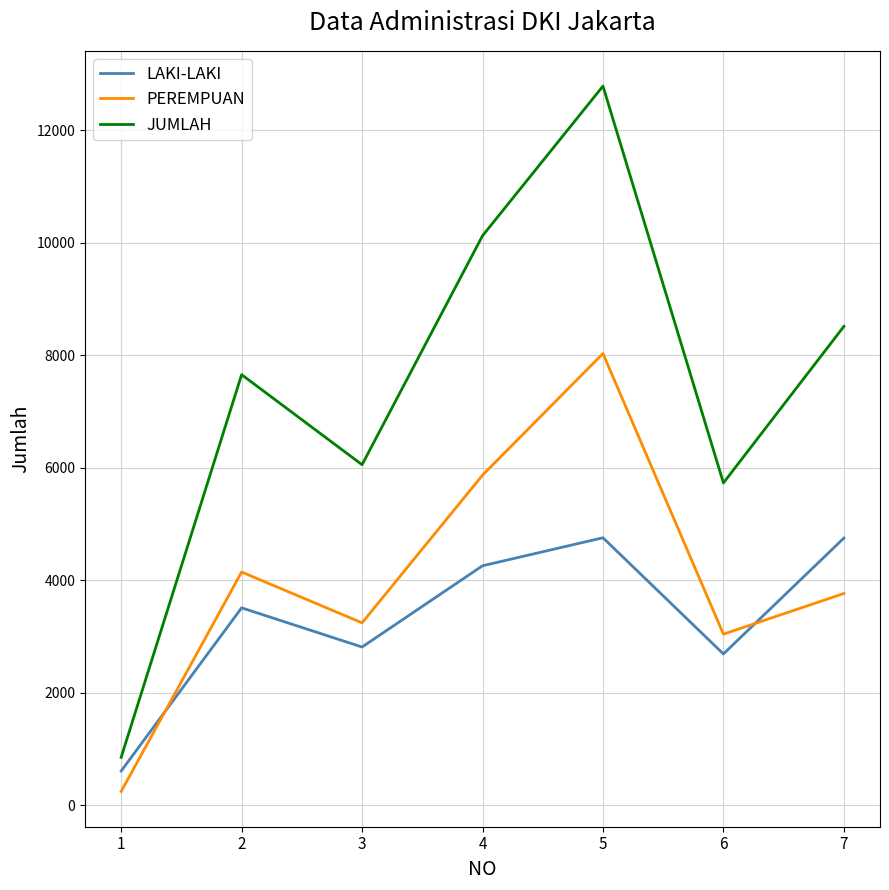

How many interior local valleys does the JUMLAH series have?

2